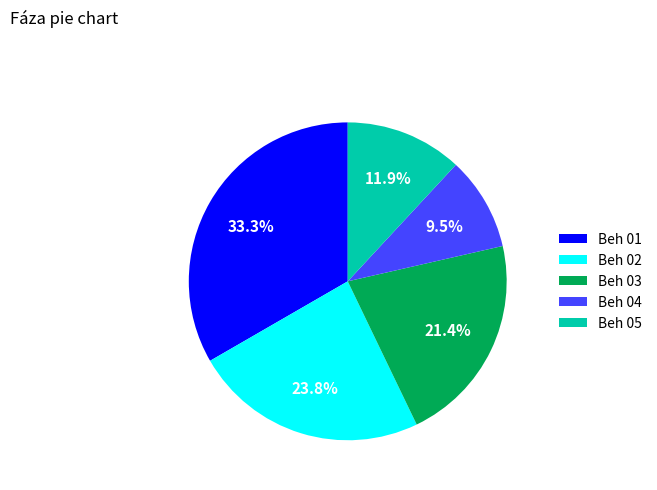

To the nearest percent, what is the difference between the largest and smallest slice percentages?

24%